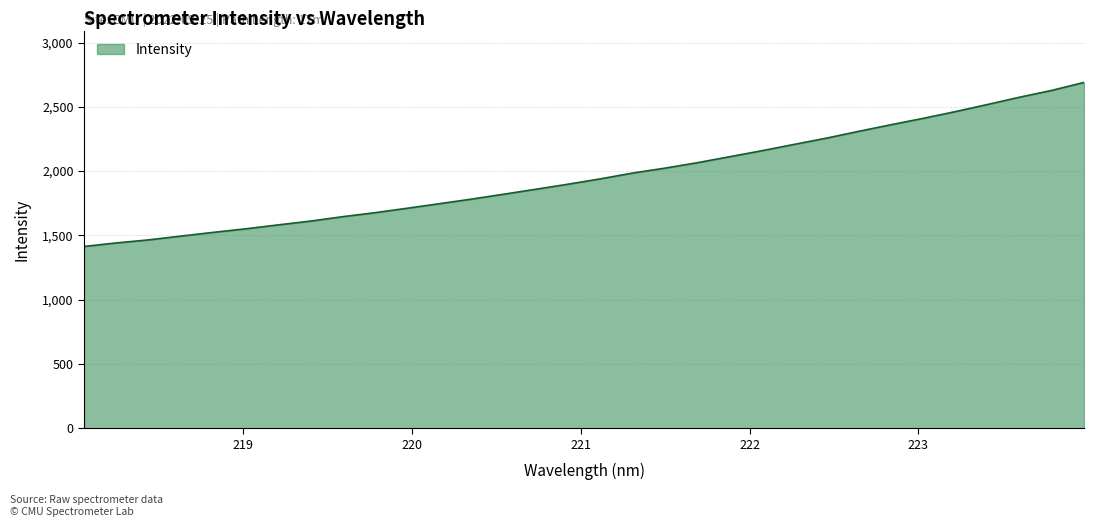

What is the difference between the maximum and minimum values?

1275.7